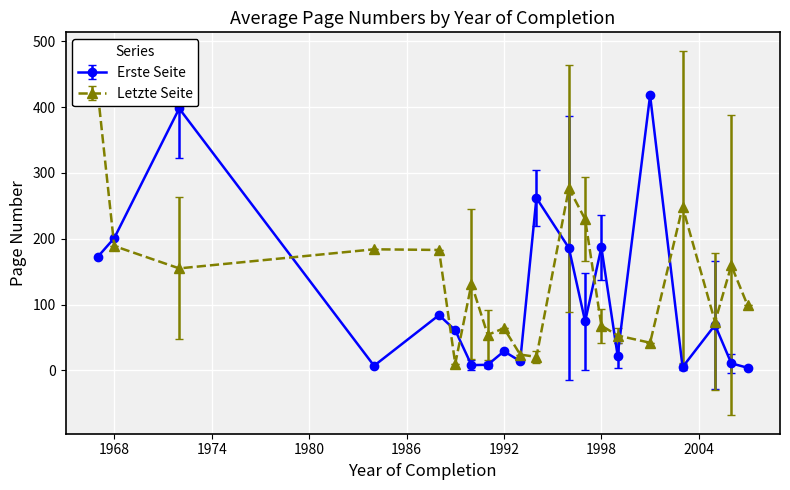

List the series in order of their overall mean, lowest first.

Erste Seite, Letzte Seite